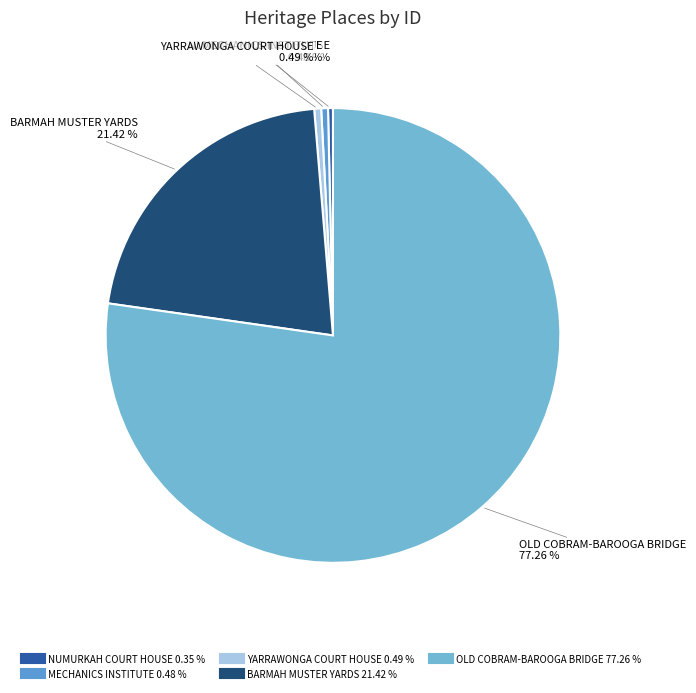

Approximately how many times larger is the value at BARMAH MUSTER YARDS compared to YARRAWONGA COURT HOUSE?

43.6